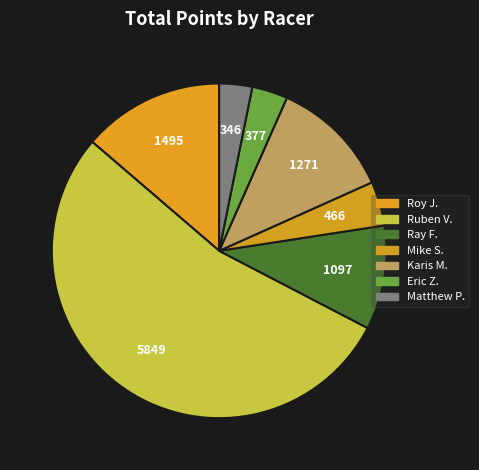

To the nearest percent, what is the difference between the largest and smallest slice percentages?

50%